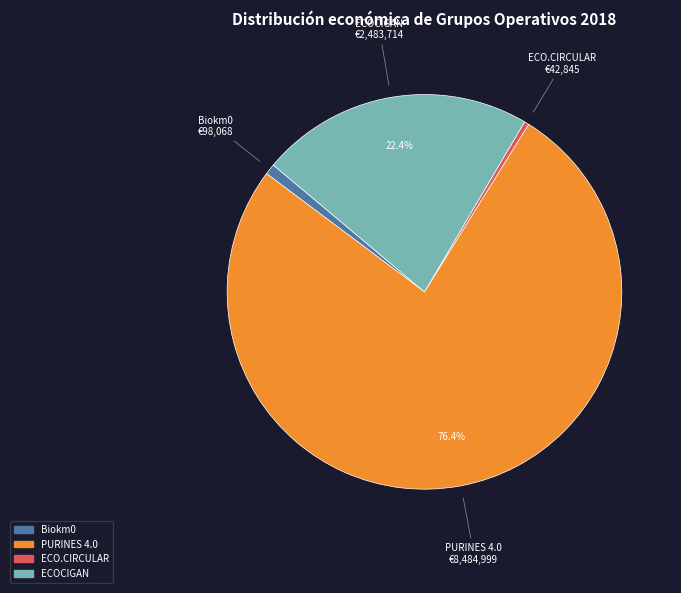

Count the number of slices in the pie.

4